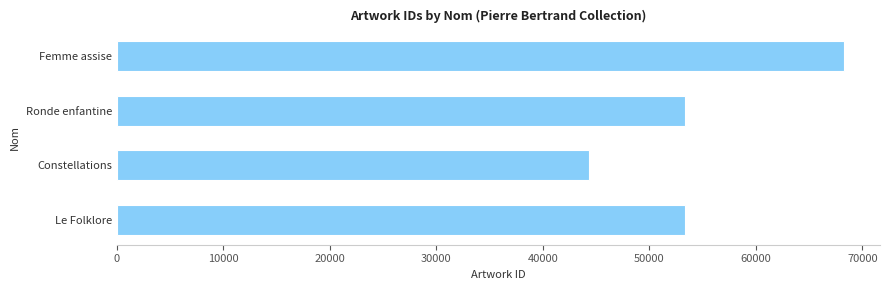

What is the approximate value at Constellations?

44328